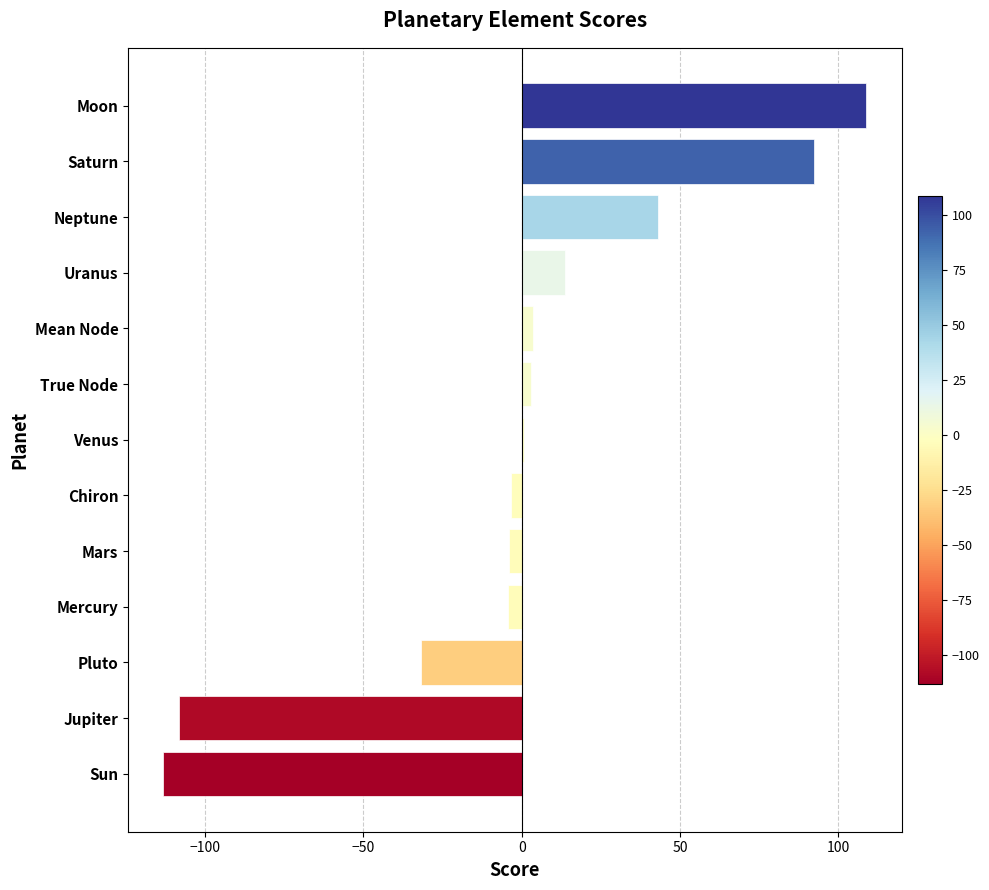

True or false: the data shows 13.6 at Uranus.

True